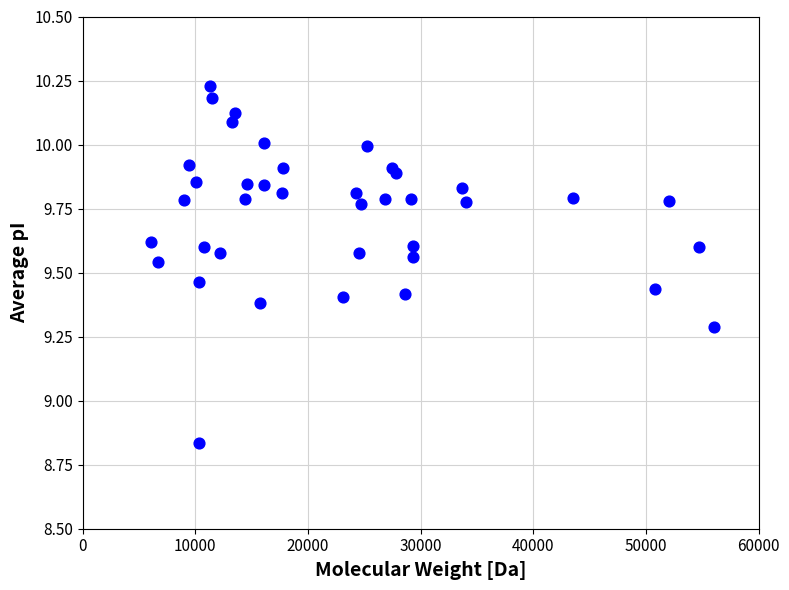

What is the range of Y values (max minus min)?

1.4